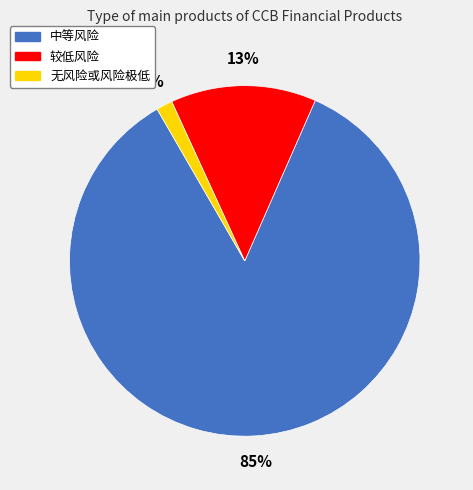

To the nearest percent, what is the combined percentage of 无风险或风险极低 and 中等风险?

87%